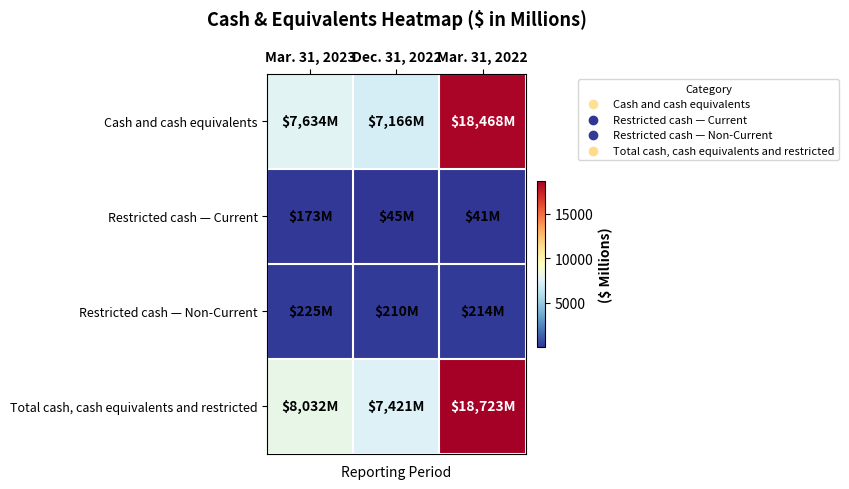

Reading right to left, what are all the values shown in this chart?

Cash and cash equivalents: Mar. 31, 2022=18468	Dec. 31, 2022=7166	Mar. 31, 2023=7634
Restricted cash — Current: Mar. 31, 2022=41	Dec. 31, 2022=45	Mar. 31, 2023=173
Restricted cash — Non-Current: Mar. 31, 2022=214	Dec. 31, 2022=210	Mar. 31, 2023=225
Total cash, cash equivalents and restricted: Mar. 31, 2022=18723	Dec. 31, 2022=7421	Mar. 31, 2023=8032